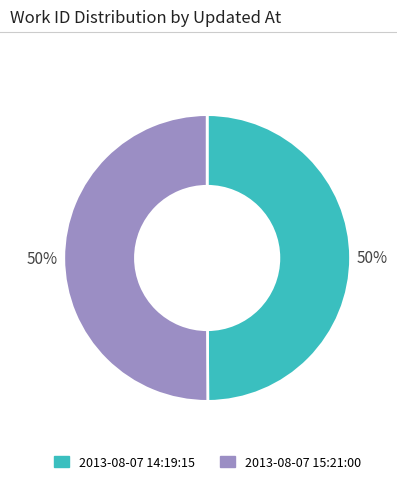

To the nearest percent, what is the average slice percentage?

50%